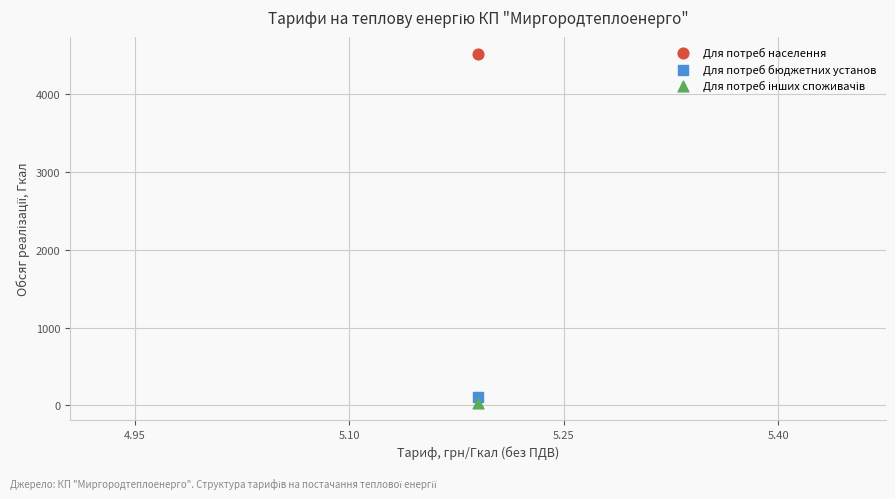

Across all data points, what is the average X value?

5.2